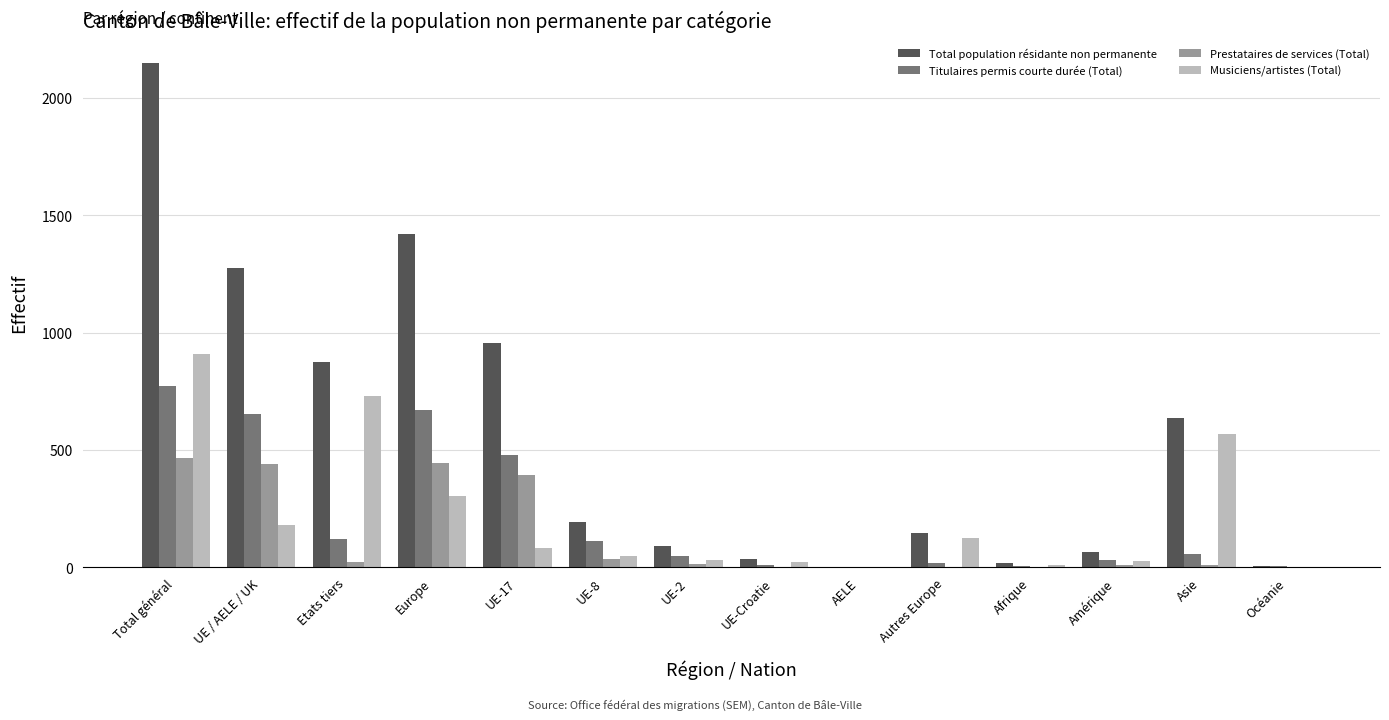

True or false: Musiciens/artistes (Total) has a value of 82 at UE-17.

True